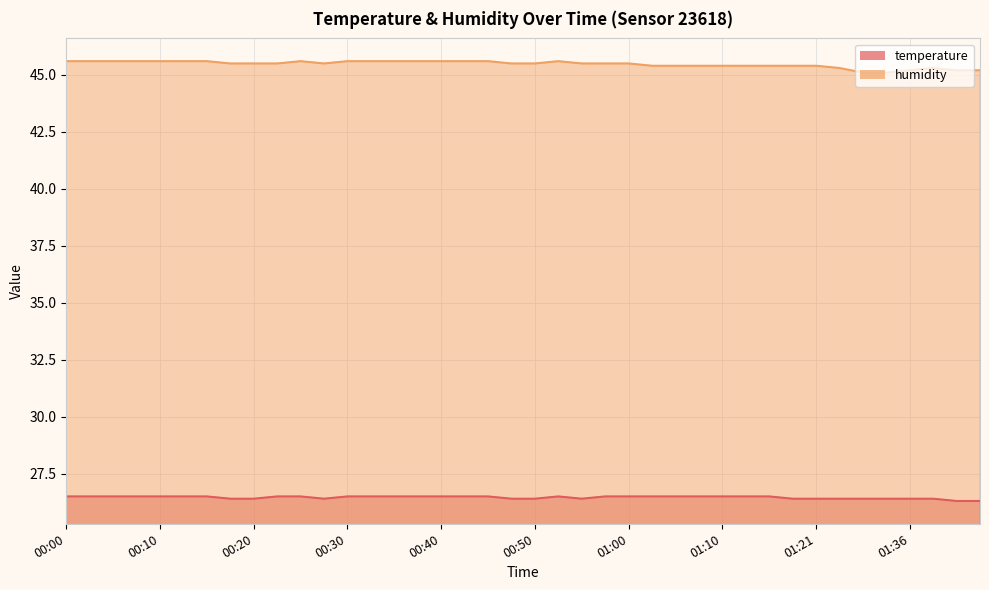

Reading left to right, extract all data points from this chart.

temperature: 00:00=26.5	00:03=26.5	00:05=26.5	00:08=26.5	00:10=26.5	00:13=26.5	00:15=26.5	00:18=26.4	00:20=26.4	00:23=26.5	00:25=26.5	00:28=26.4	00:30=26.5	00:33=26.5	00:35=26.5	00:38=26.5	00:40=26.5	00:43=26.5	00:45=26.5	00:48=26.4	00:50=26.4	00:53=26.5	00:55=26.4	00:58=26.5	01:00=26.5	01:03=26.5	01:05=26.5	01:08=26.5	01:10=26.5	01:13=26.5	01:16=26.5	01:18=26.4	01:21=26.4	01:24=26.4	01:31=26.4	01:34=26.4	01:36=26.4	01:39=26.4	01:42=26.3	01:44=26.3
humidity: 00:00=45.6	00:03=45.6	00:05=45.6	00:08=45.6	00:10=45.6	00:13=45.6	00:15=45.6	00:18=45.5	00:20=45.5	00:23=45.5	00:25=45.6	00:28=45.5	00:30=45.6	00:33=45.6	00:35=45.6	00:38=45.6	00:40=45.6	00:43=45.6	00:45=45.6	00:48=45.5	00:50=45.5	00:53=45.6	00:55=45.5	00:58=45.5	01:00=45.5	01:03=45.4	01:05=45.4	01:08=45.4	01:10=45.4	01:13=45.4	01:16=45.4	01:18=45.4	01:21=45.4	01:24=45.3	01:31=45.1	01:34=45.1	01:36=45.2	01:39=45.3	01:42=45.2	01:44=45.2